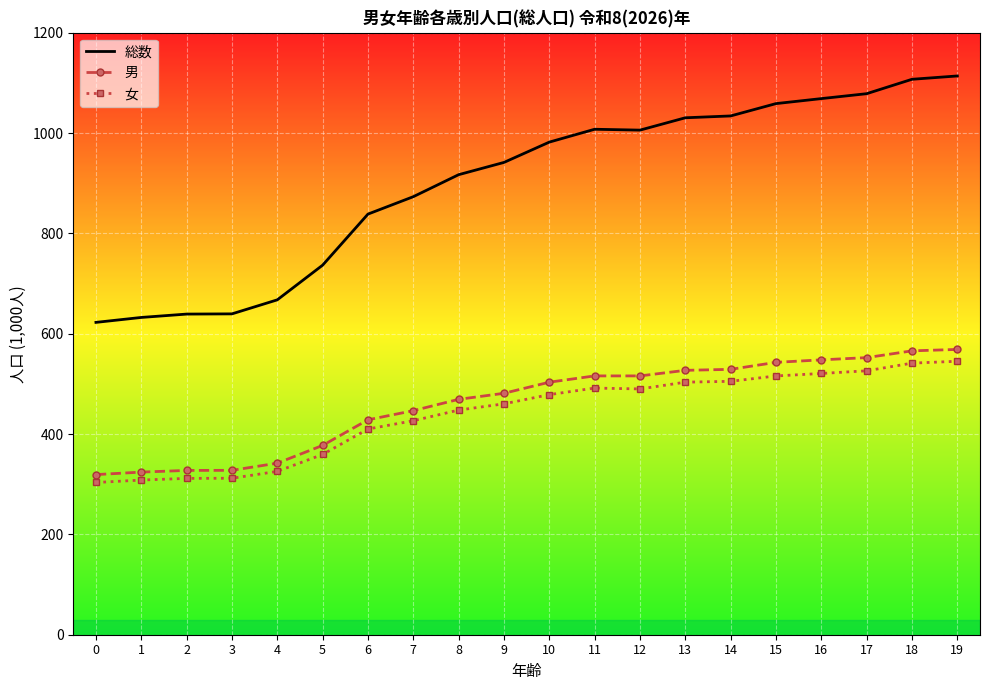

What is the smallest value displayed?

303.4